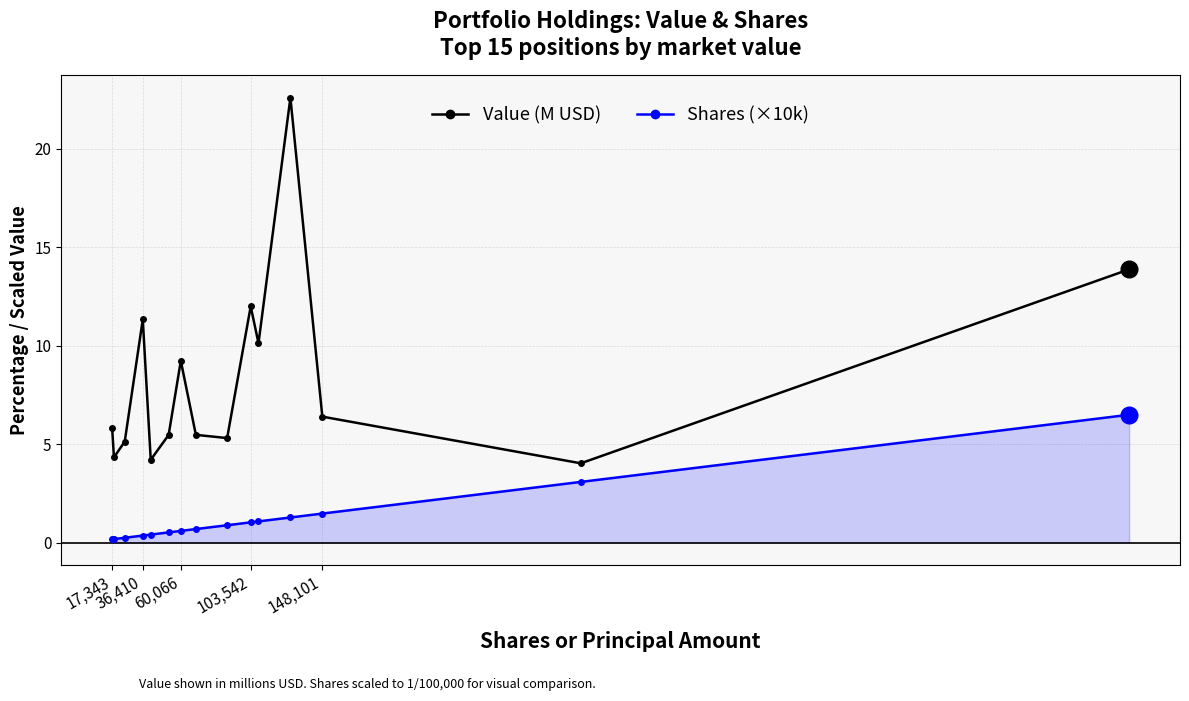

Does the chart display data point markers on the line(s)?

Yes